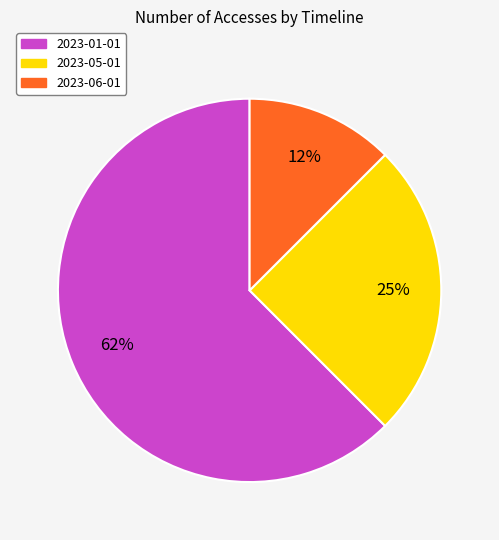

Is there any slice that represents more than half of the pie?

Yes